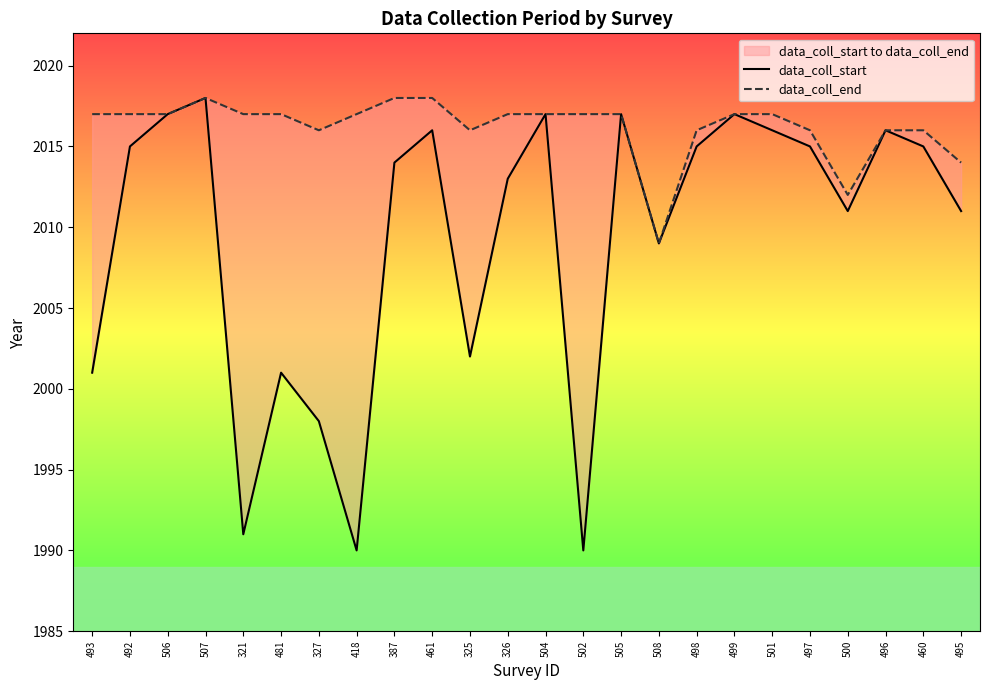

At how many categories does at least one series exceed 2007?

24